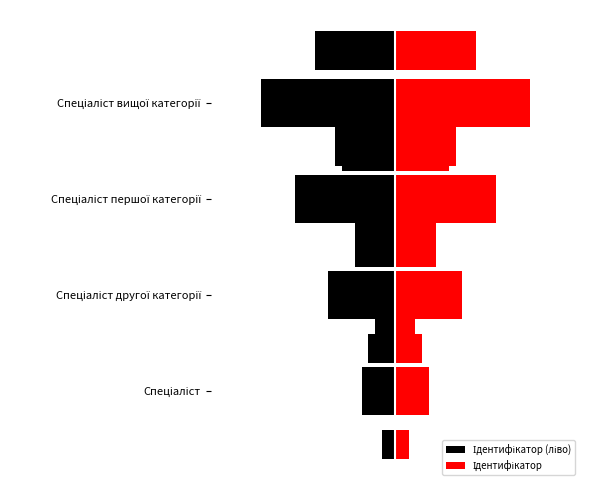

Rank the series at 0 from lowest to highest value.

Ідентифікатор (ліво), Ідентифікатор